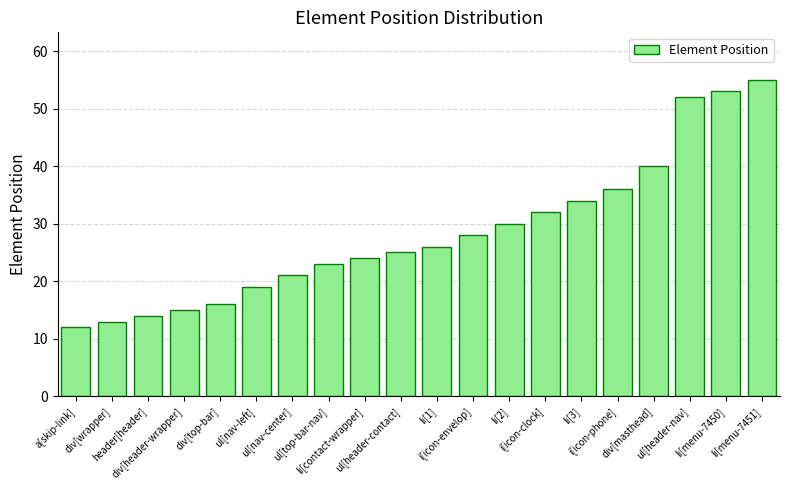

Rank the categories by value from lowest to highest.

a[skip-link], div[wrapper], header[header], div[header-wrapper], div[top-bar], ul[nav-left], ul[nav-center], ul[top-bar-nav], li[contact-wrapper], ul[header-contact], li[1], i[icon-envelop], li[2], i[icon-clock], li[3], i[icon-phone], div[masthead], ul[header-nav], li[menu-7450], li[menu-7451]